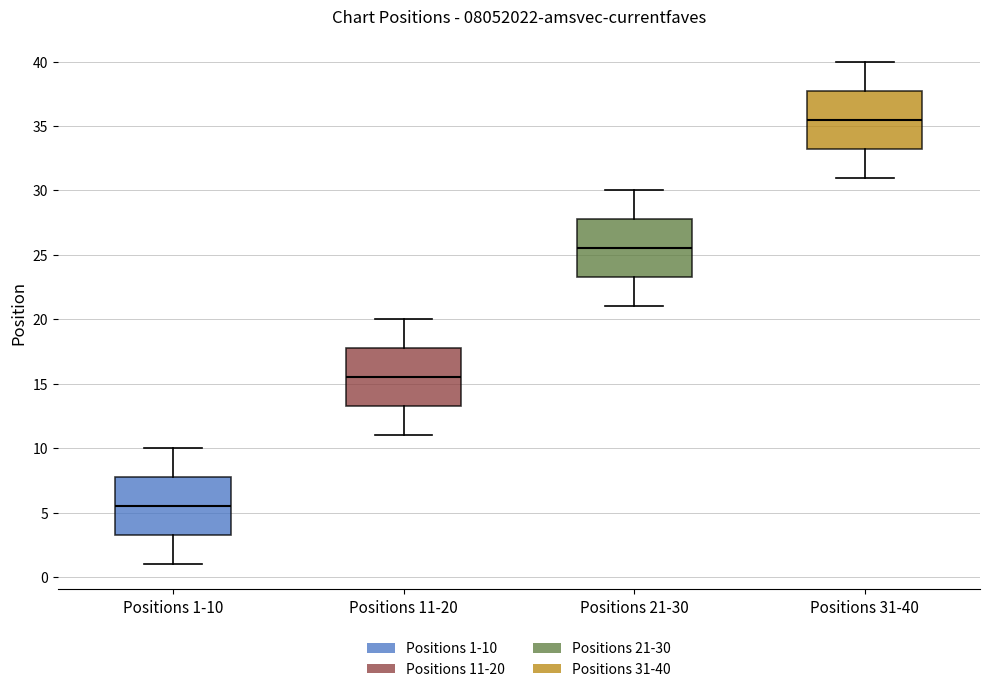

Reading left to right, transcribe this box plot: for each box, give where its median line is, the range the box spans, and where its two whiskers end, as read against the y-axis. The values are not printed on the chart, so give them approximately, as read against the axis.

Positions 1-10: median 5.5, box 3.5 to 8.0, whiskers 1.0 to 10.0
Positions 11-20: median 15.5, box 13.5 to 18.0, whiskers 11.0 to 20.0
Positions 21-30: median 25.5, box 23.5 to 28.0, whiskers 21.0 to 30.0
Positions 31-40: median 35.5, box 33.5 to 38.0, whiskers 31.0 to 40.0